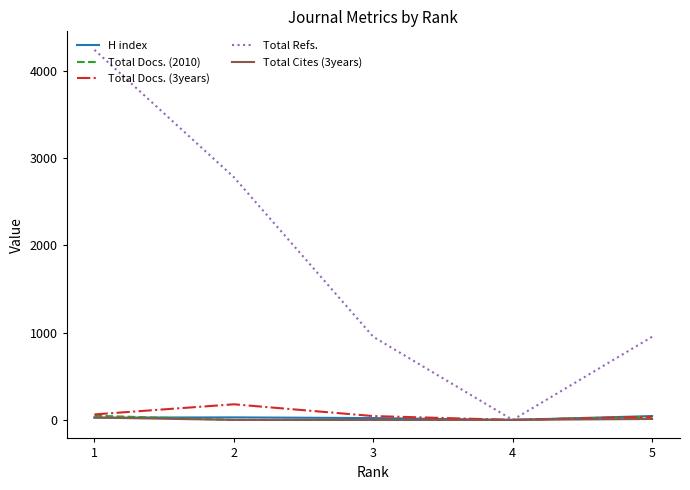

What is the sum of all Total Cites (3years) values?

38